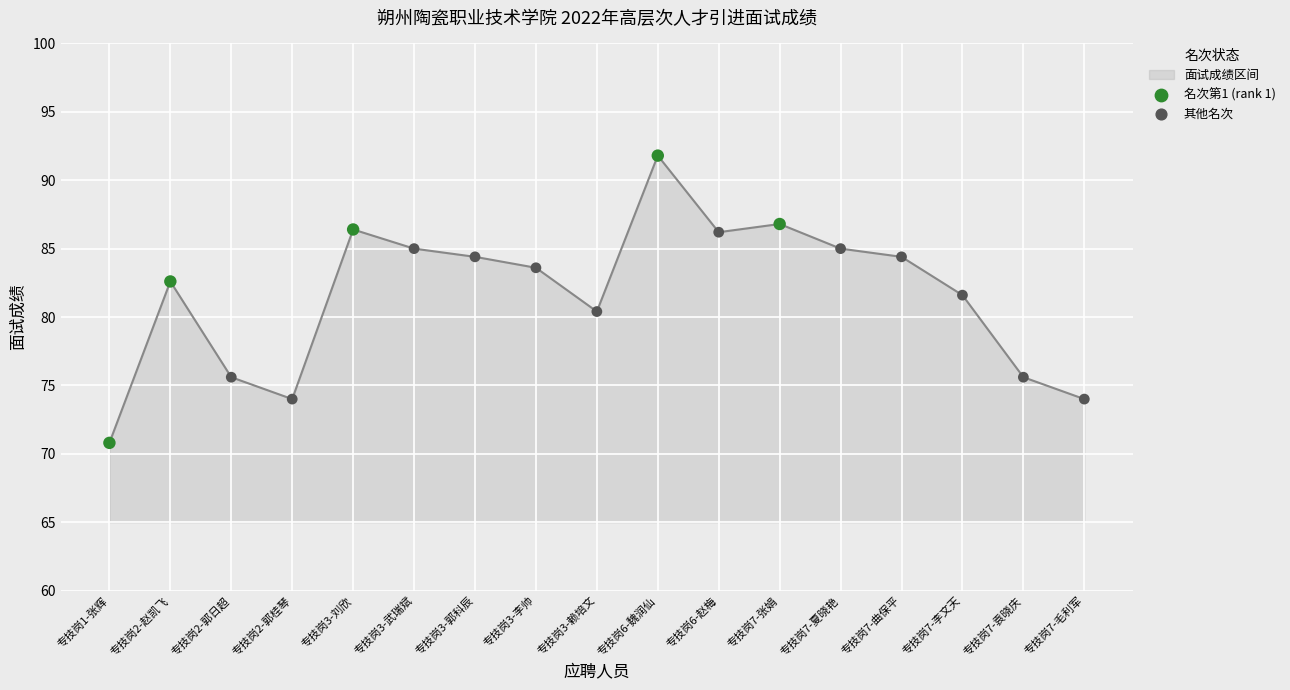

What is the ratio of the value at 专技岗7-张娟 to the value at 专技岗6-魏润仙?

0.9